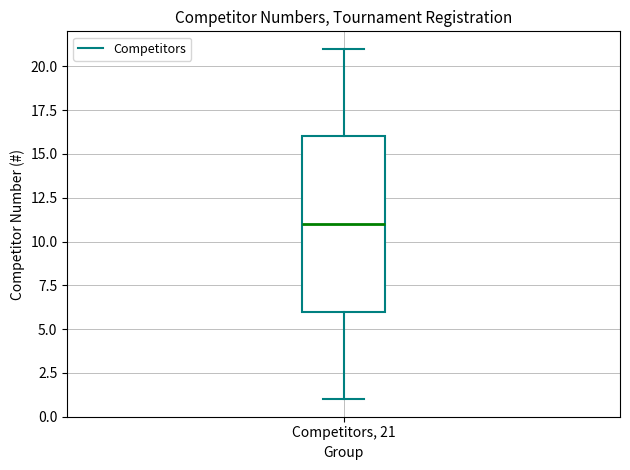

Where does the upper whisker of the box for Competitors, 21 end on the y-axis? The values are not printed on the chart, so give them approximately, as read against the axis.

21